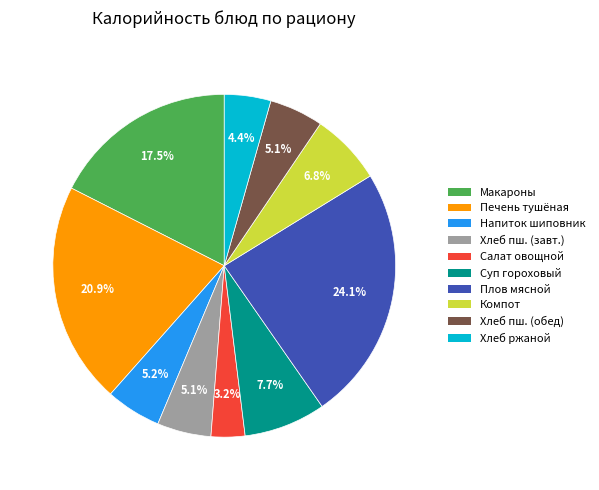

Is there any slice that represents more than half of the pie?

No